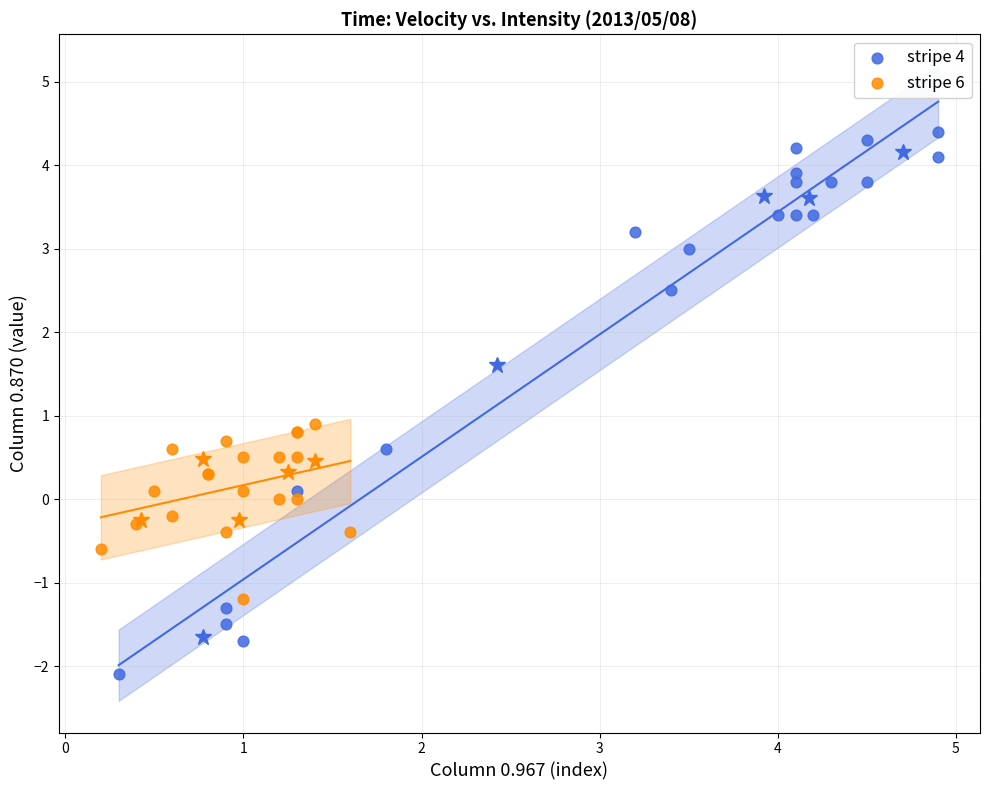

Which series reaches the minimum Y coordinate?

stripe 4